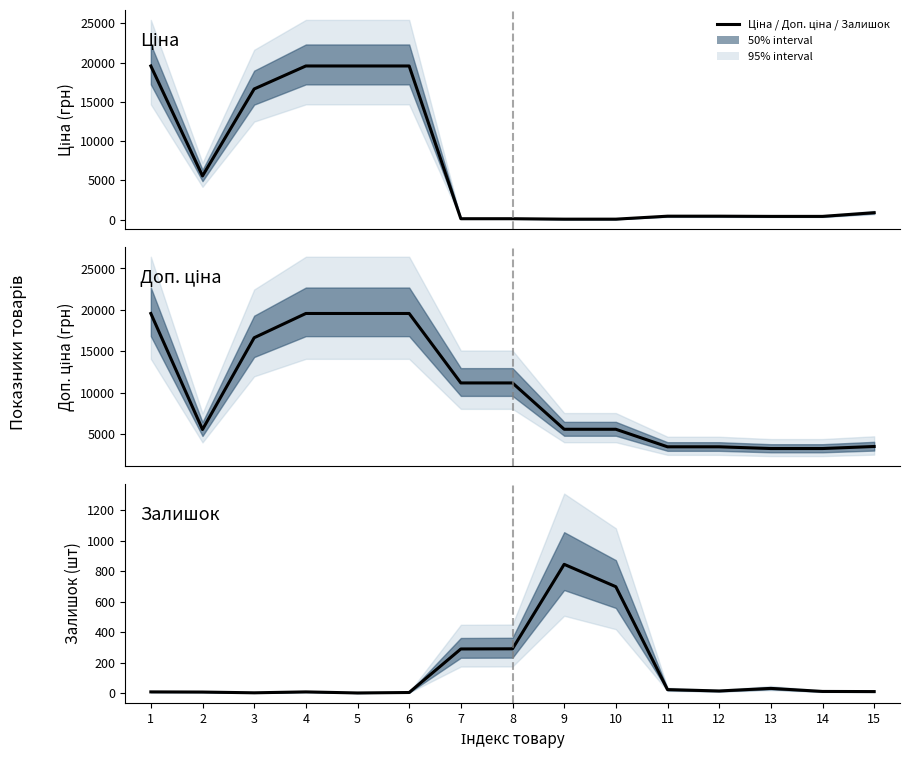

Is the value of Залишок at 7 greater than the value of Доп. ціна at 13?

No